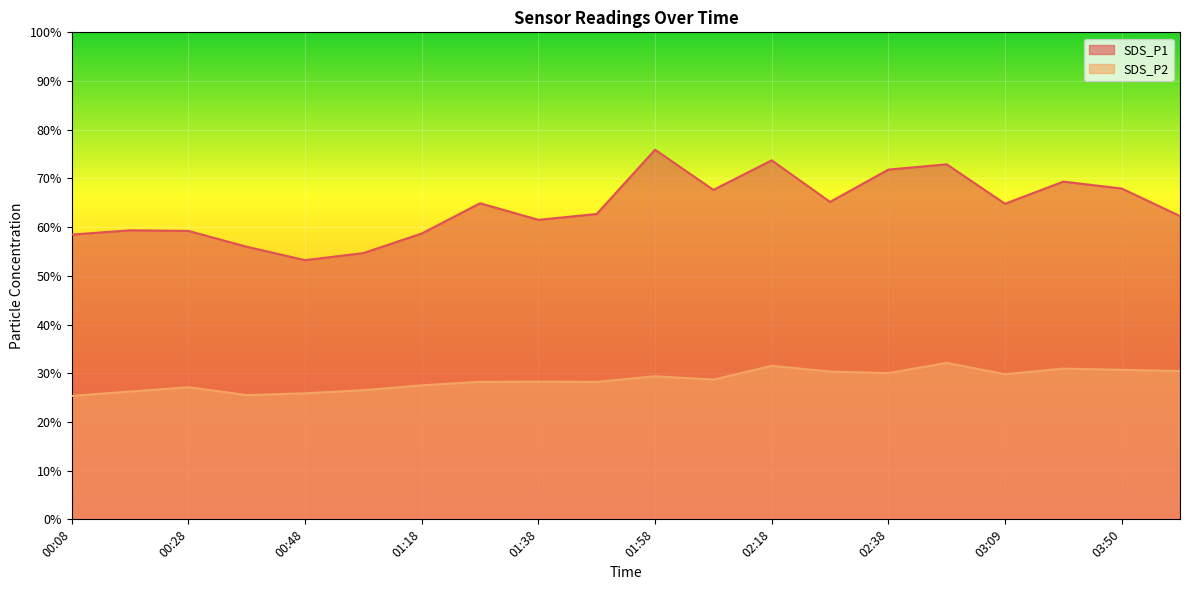

Which has a higher value, 00:48 or 02:28?

02:28